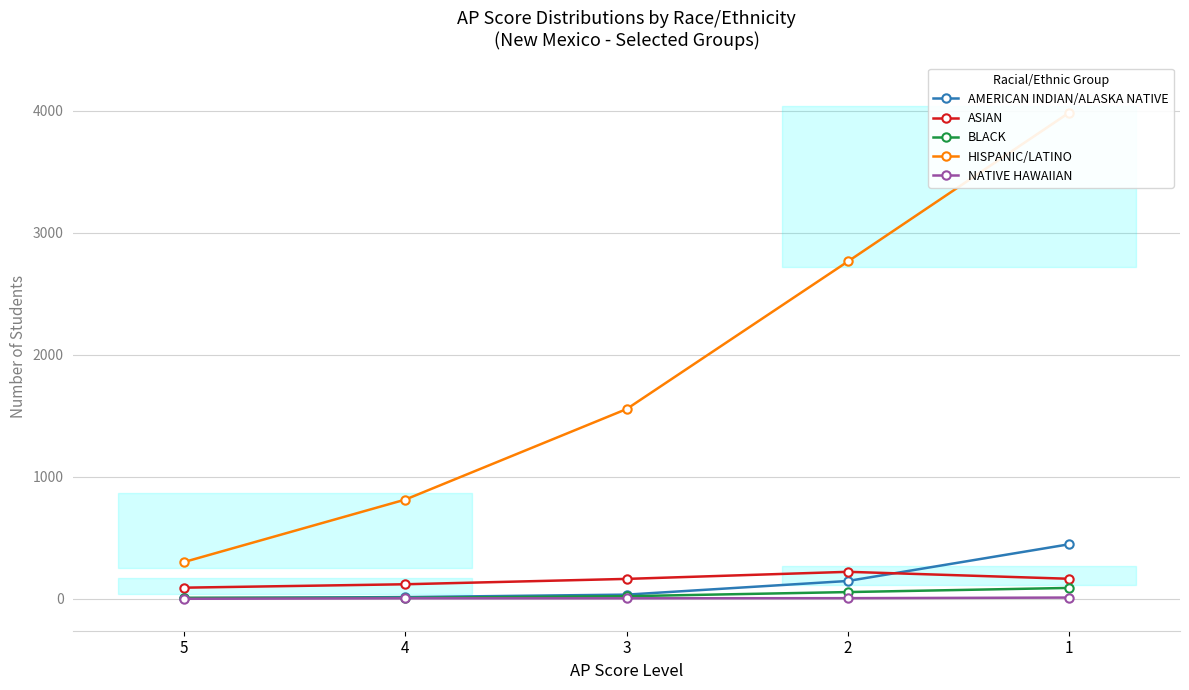

What is the lowest value of the ASIAN series?

91